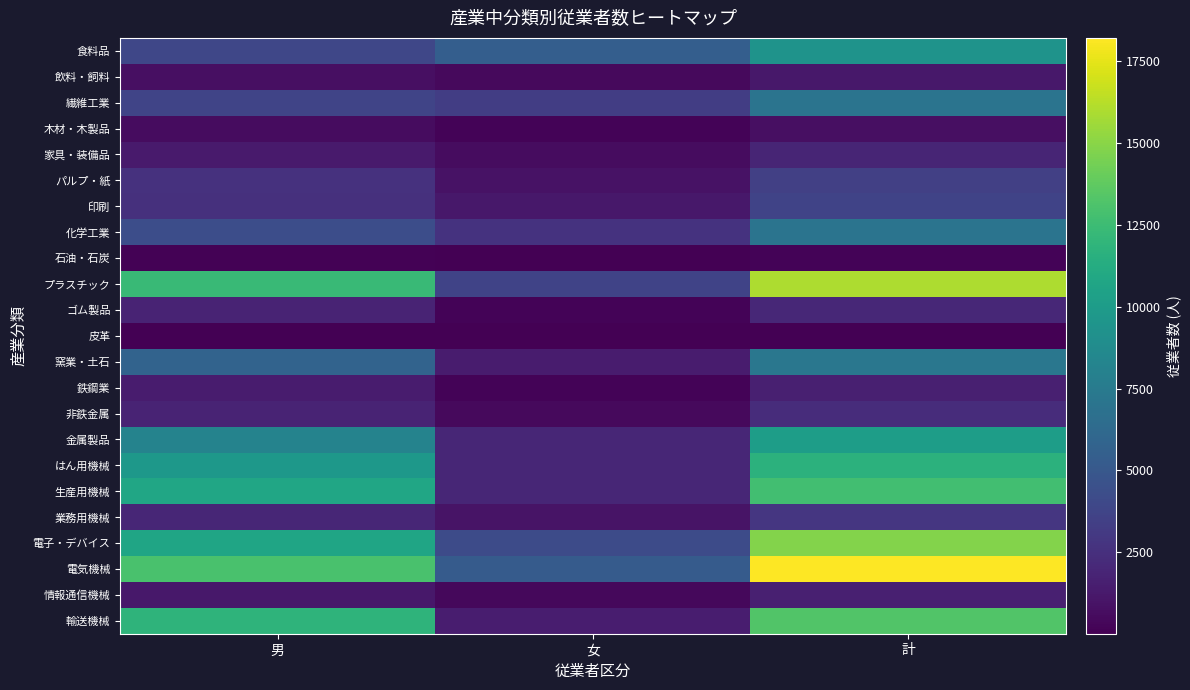

What is the difference between the 電子・デバイス values at 計 and 女?

10682